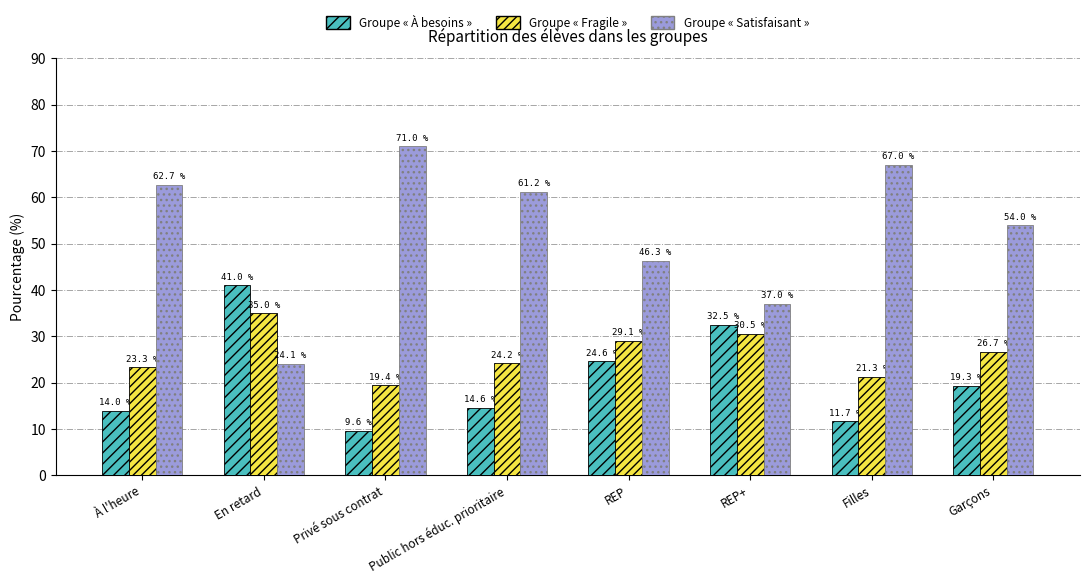

Is it true that Groupe « À besoins » equals 19.3 at Garçons?

True